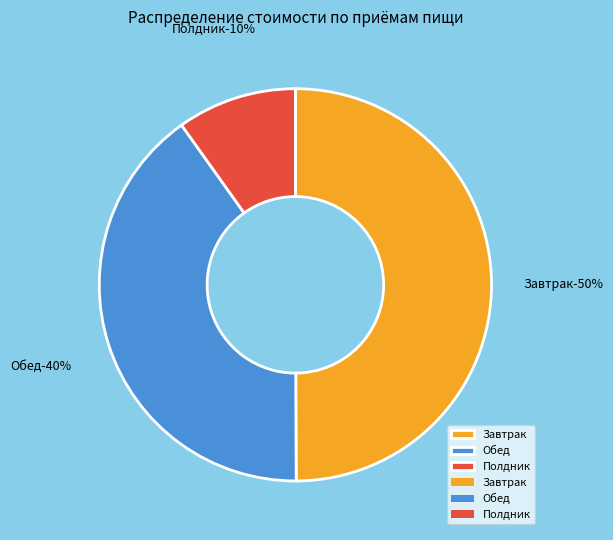

To the nearest percent, what percentage of the pie is Завтрак?

50%